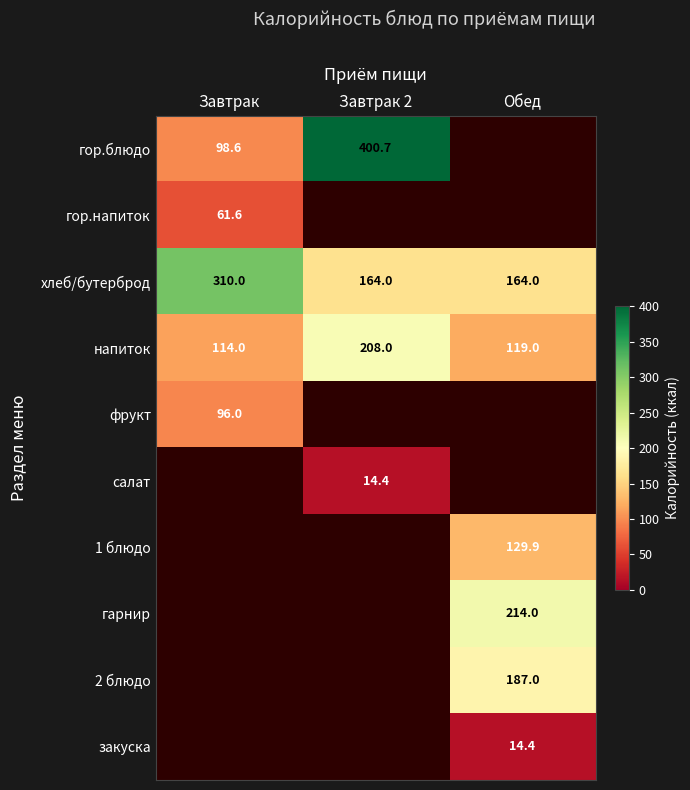

What is the maximum value shown in the chart?

400.7